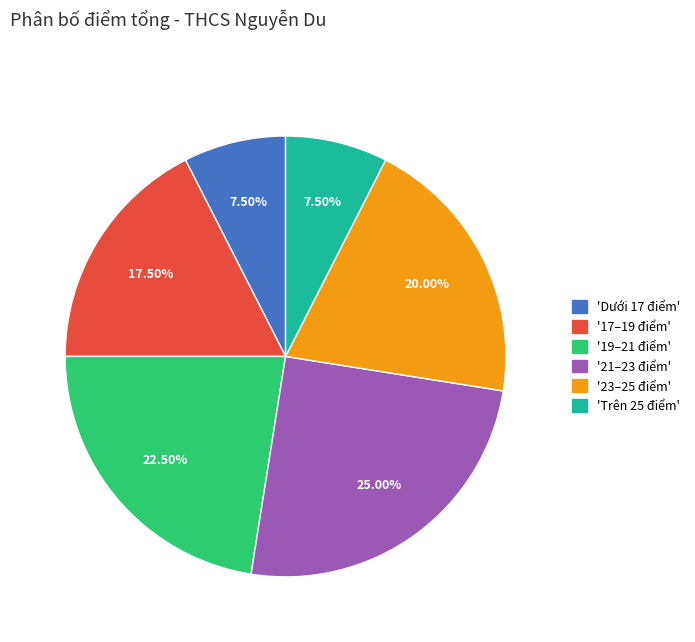

Is there a majority slice in this chart?

No